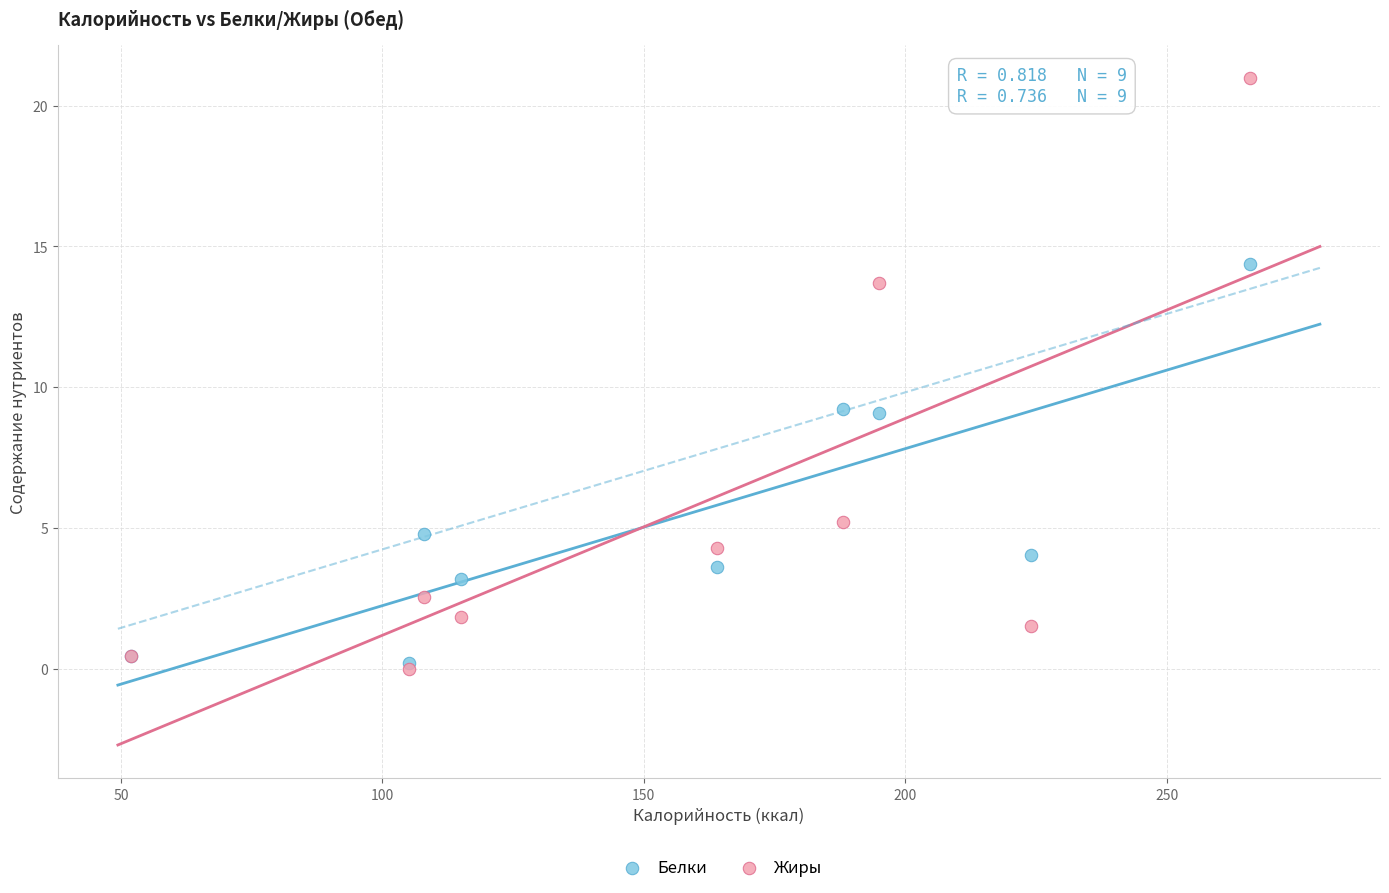

In the Белки series, what Y value is closest to 7?

9.1